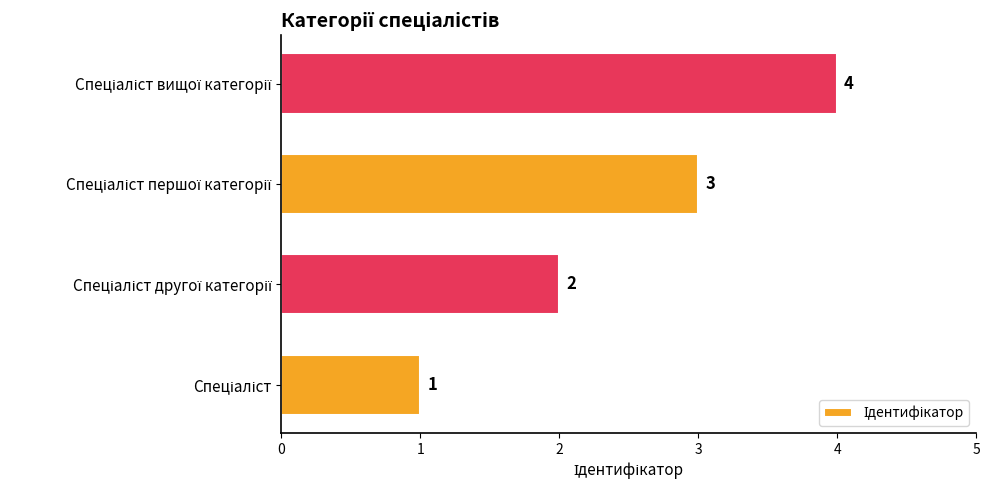

What is the greatest value displayed?

4